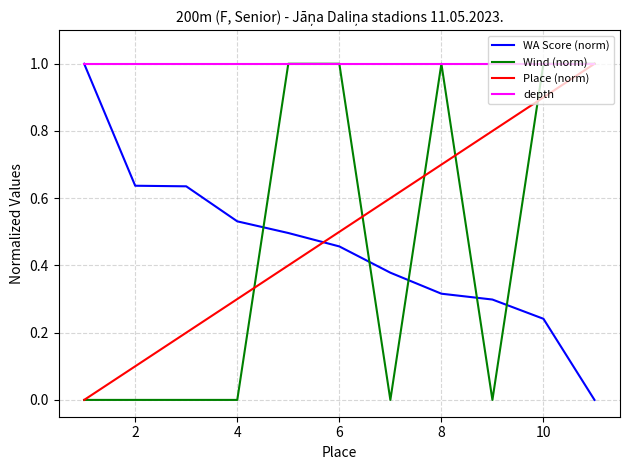

Which series ends up on top after the final intersection of WA Score (norm) and Place (norm)?

Place (norm)